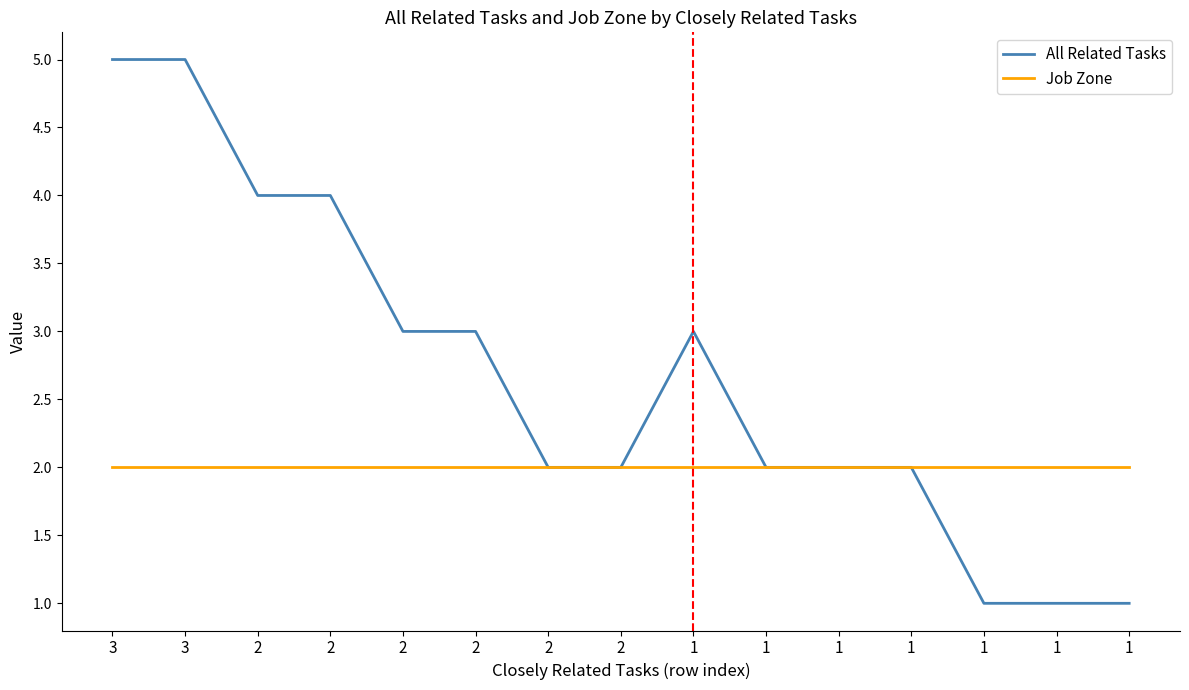

True or false: All Related Tasks and Job Zone intersect in this chart.

False